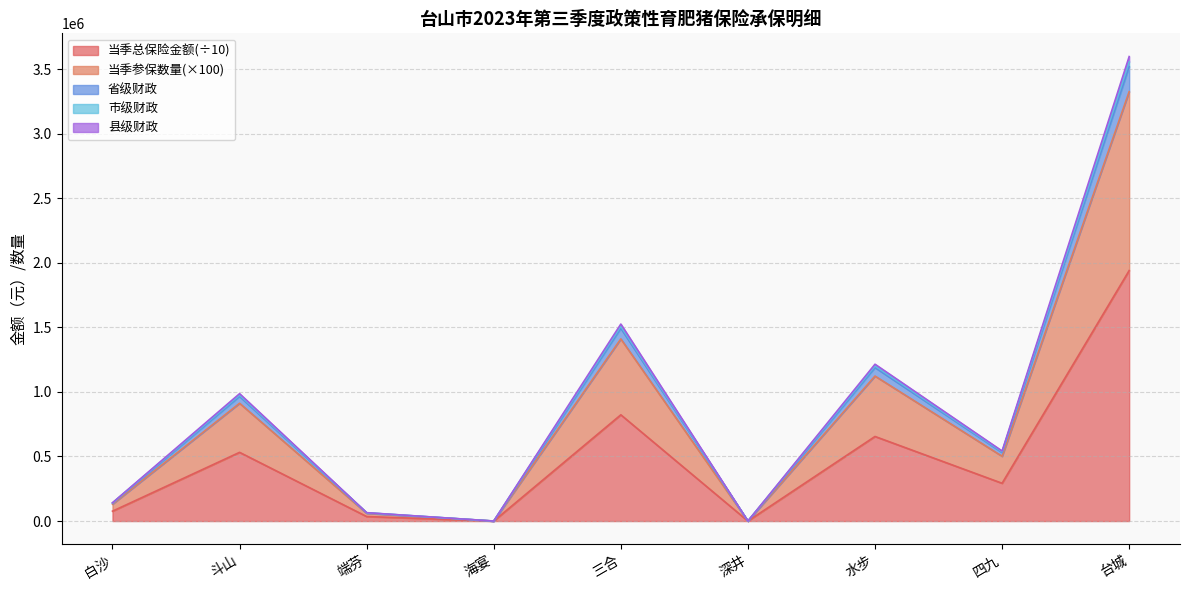

True or false: 市级财政 has more than 1 interior local peaks.

True